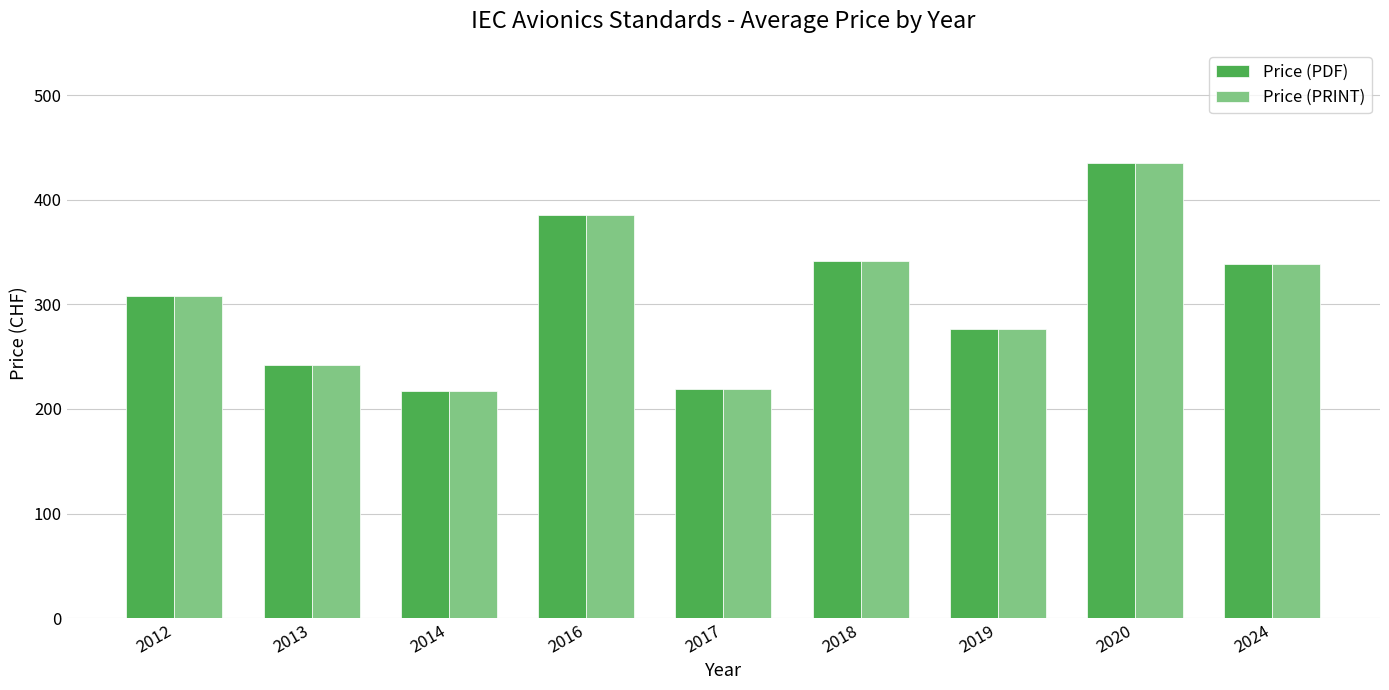

Which category has the highest value in the Price (PRINT) series?

2020